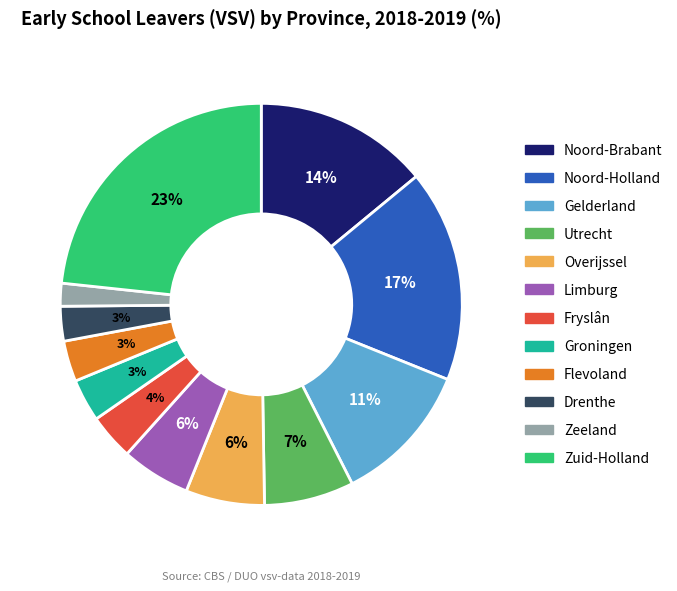

The Zeeland slice represents 14% of the pie. True or false?

False